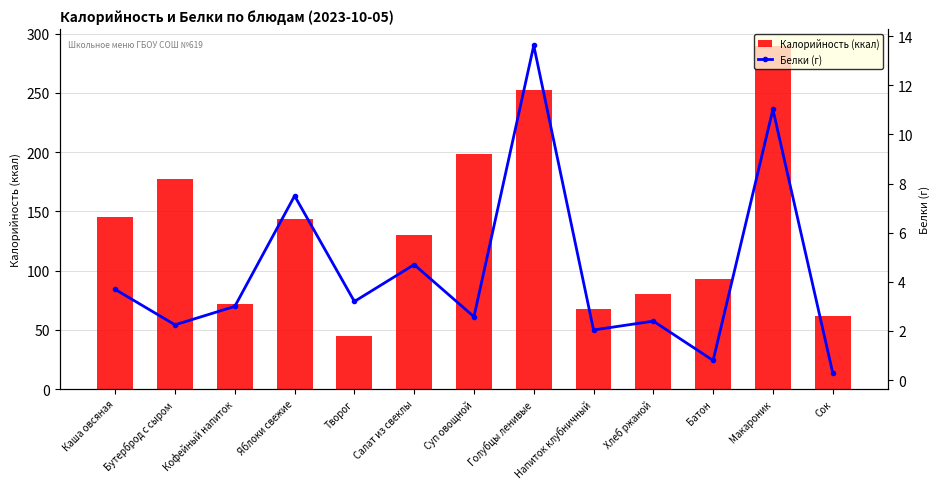

List the series in order of their peak value, highest first.

Калорийность (ккал), Белки (г)